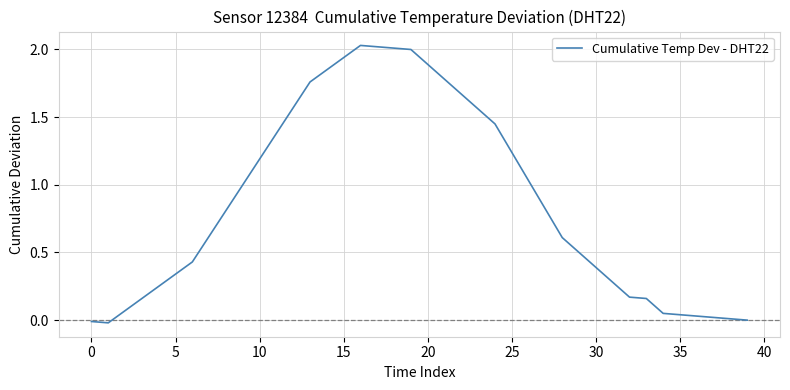

Does the chart have visible grid lines?

Yes